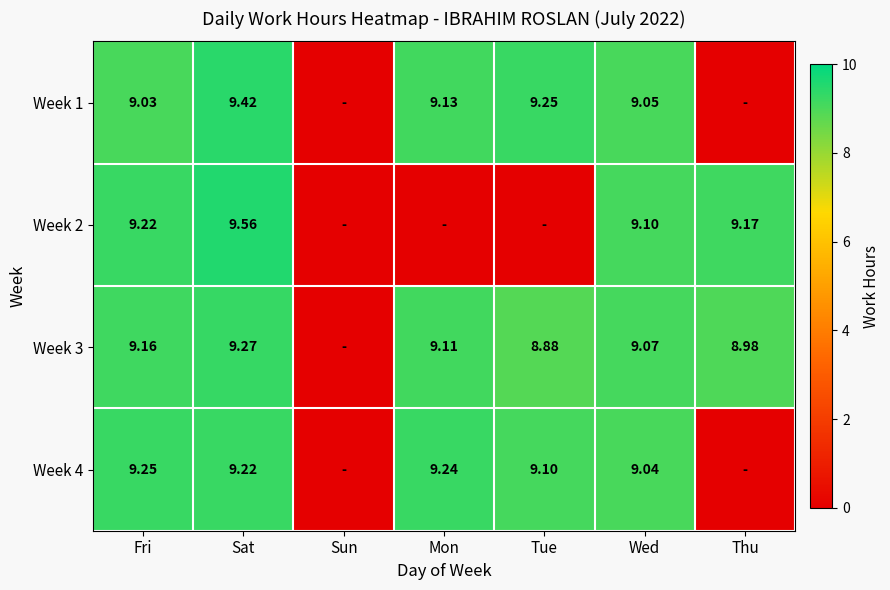

Rank the series by their maximum value, from highest to lowest.

Week 2, Week 1, Week 3, Week 4